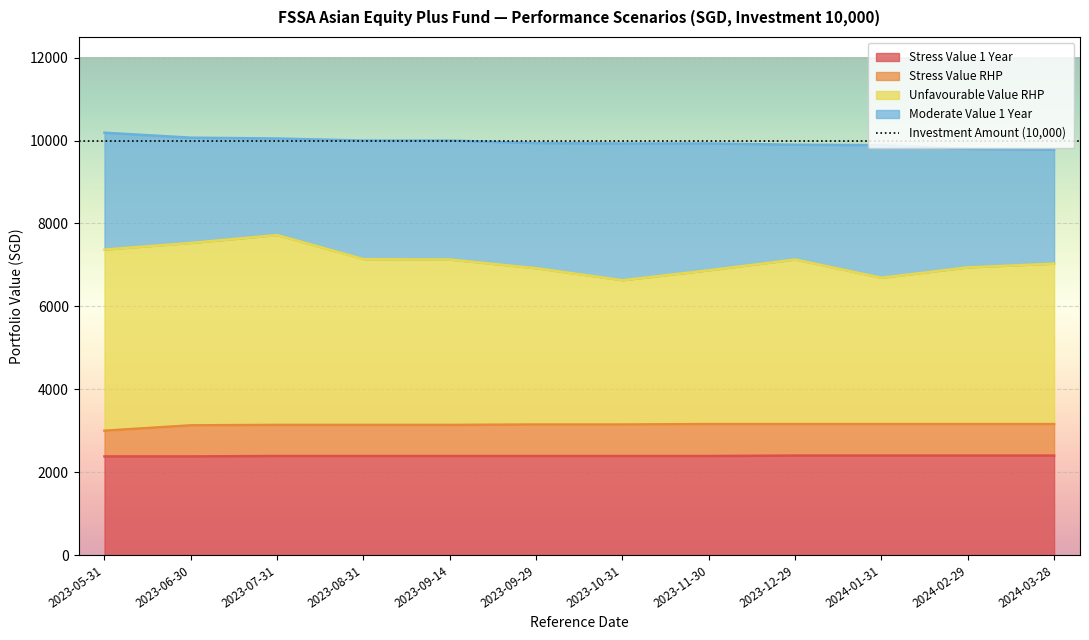

List the series in order of their peak value, lowest first.

Stress Value 1 Year, Stress Value RHP, Unfavourable Value RHP, Moderate Value 1 Year